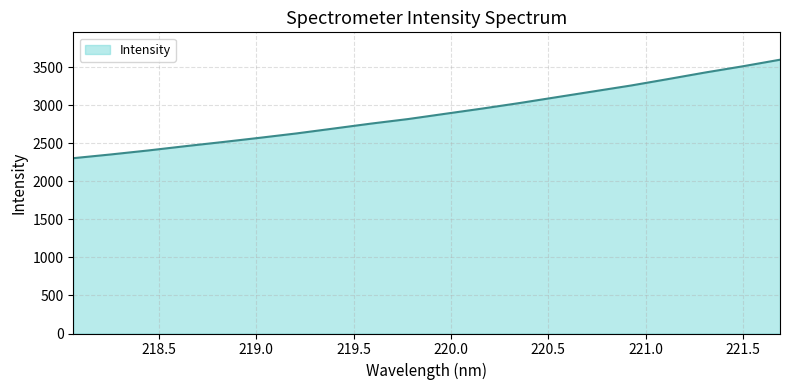

What is the smallest value displayed?

2305.4